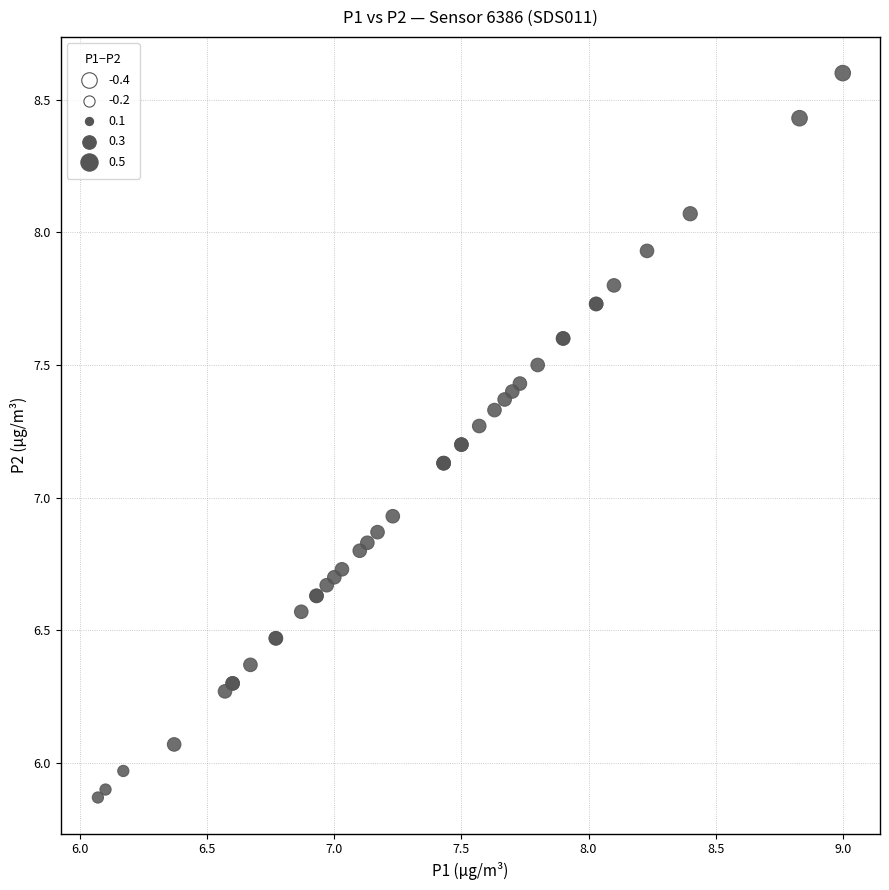

What Y value in the scatter plot is closest to 7?

6.9